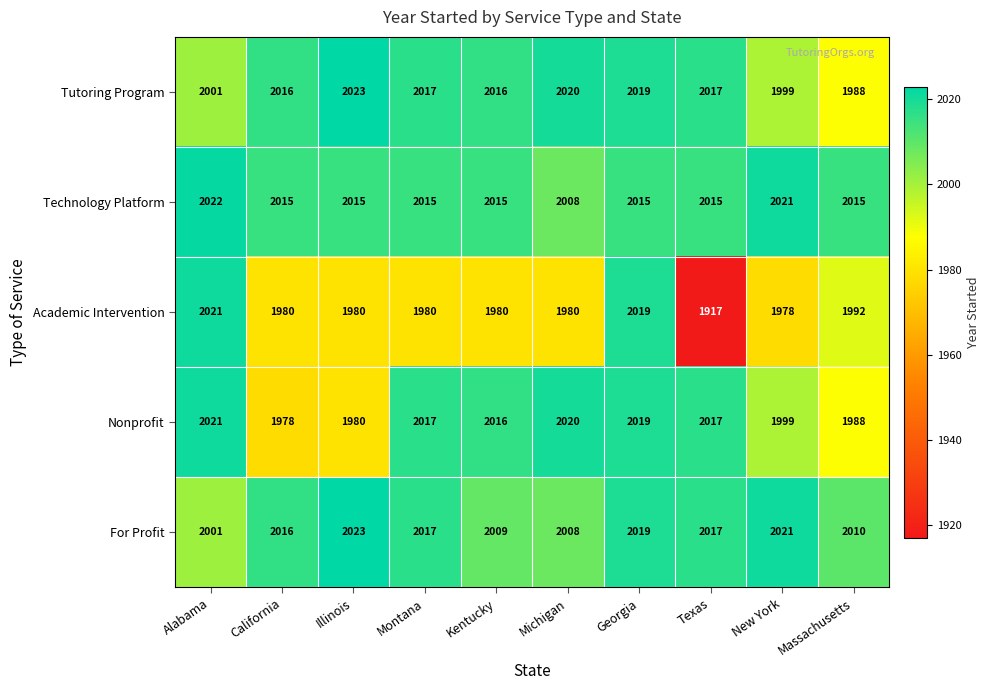

Between Alabama and New York, which series saw the biggest shift?

Academic Intervention